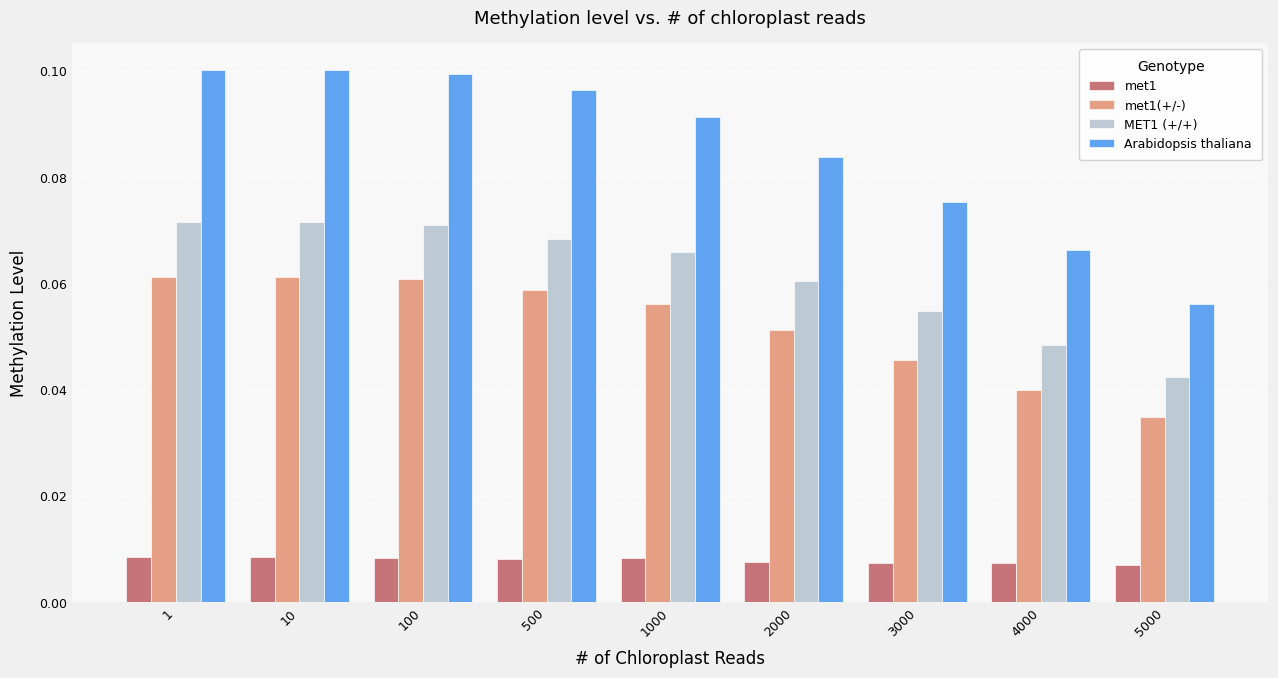

Between 500 and 5000, which series saw the biggest shift?

Arabidopsis thaliana